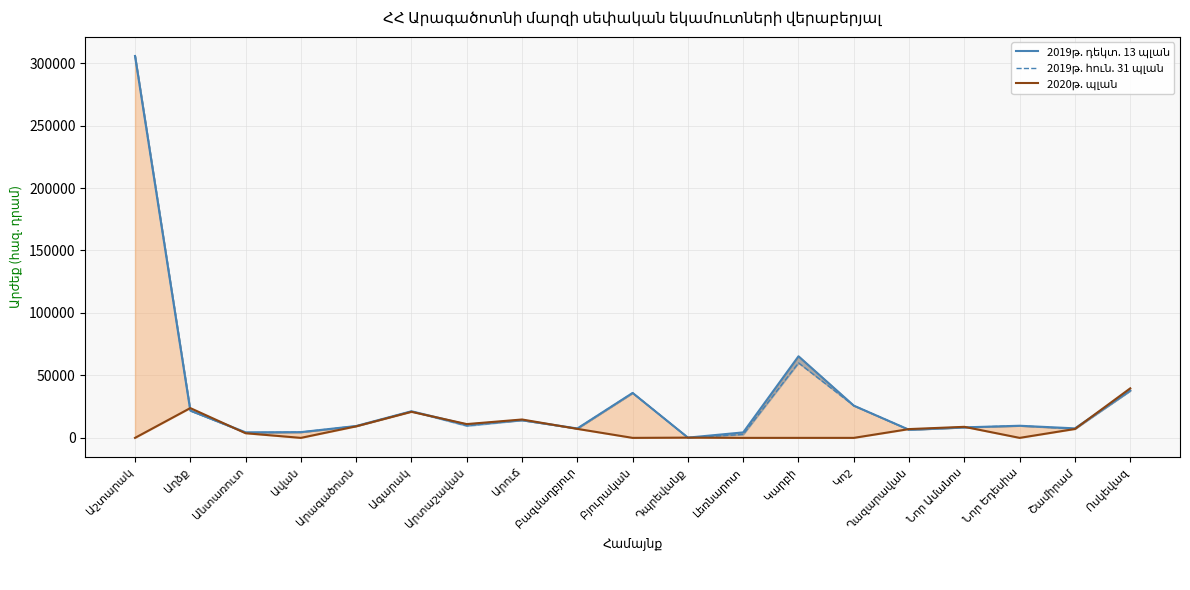

The value of 2020թ. պլան at Կարբի is -25688.2. True or false?

False